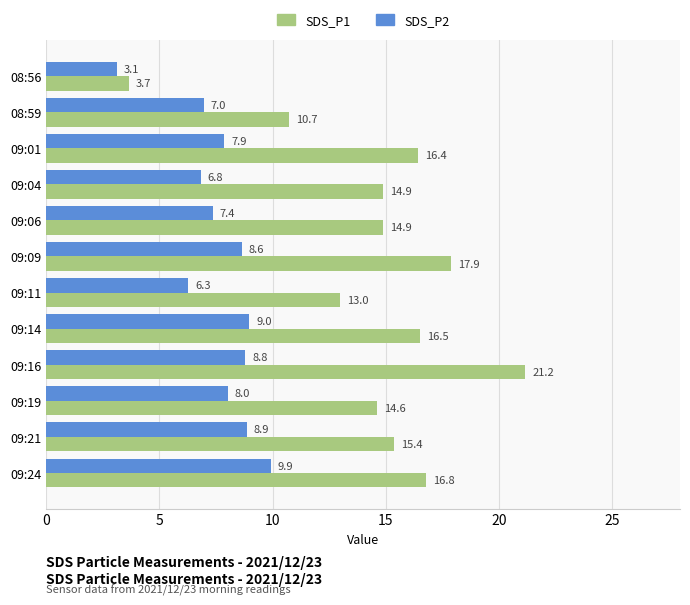

How many series are shown in this chart?

2